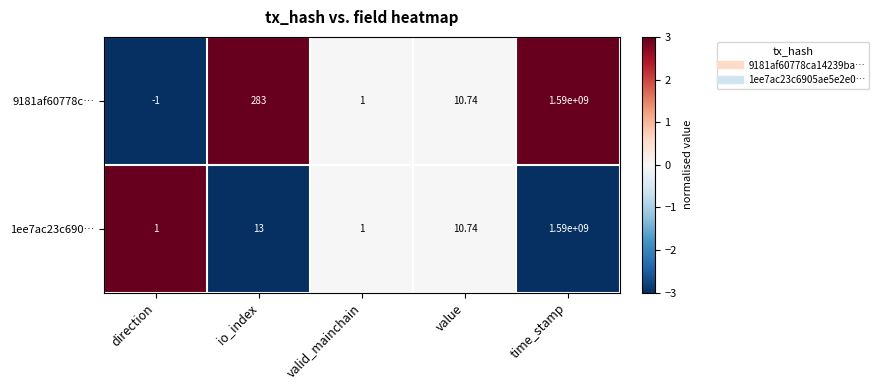

At which label is 9181af60778c… closest to 794999999?

io_index